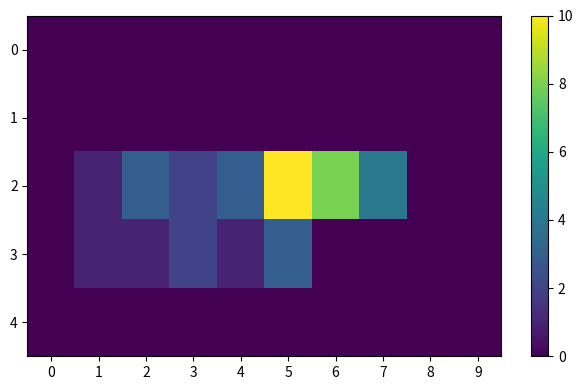

What is the total value across all series at 5?

13